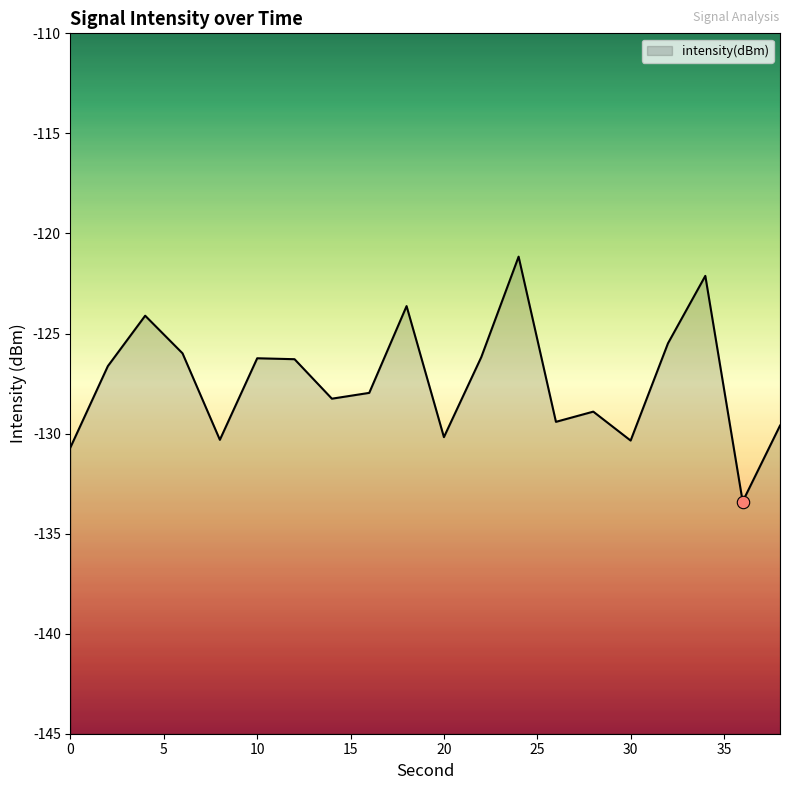

What is the change in value from 10 to 32?

+0.7